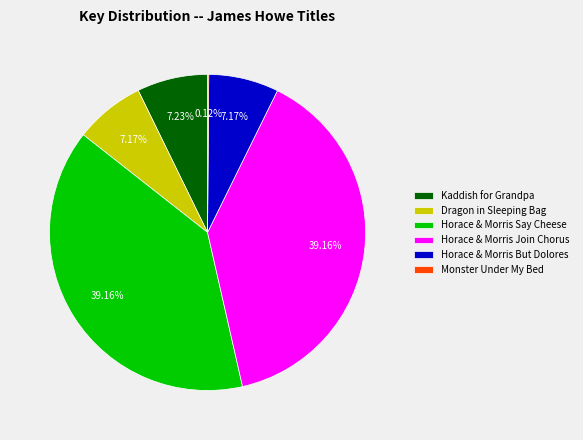

Is Horace & Morris But Dolores the majority of the pie?

No